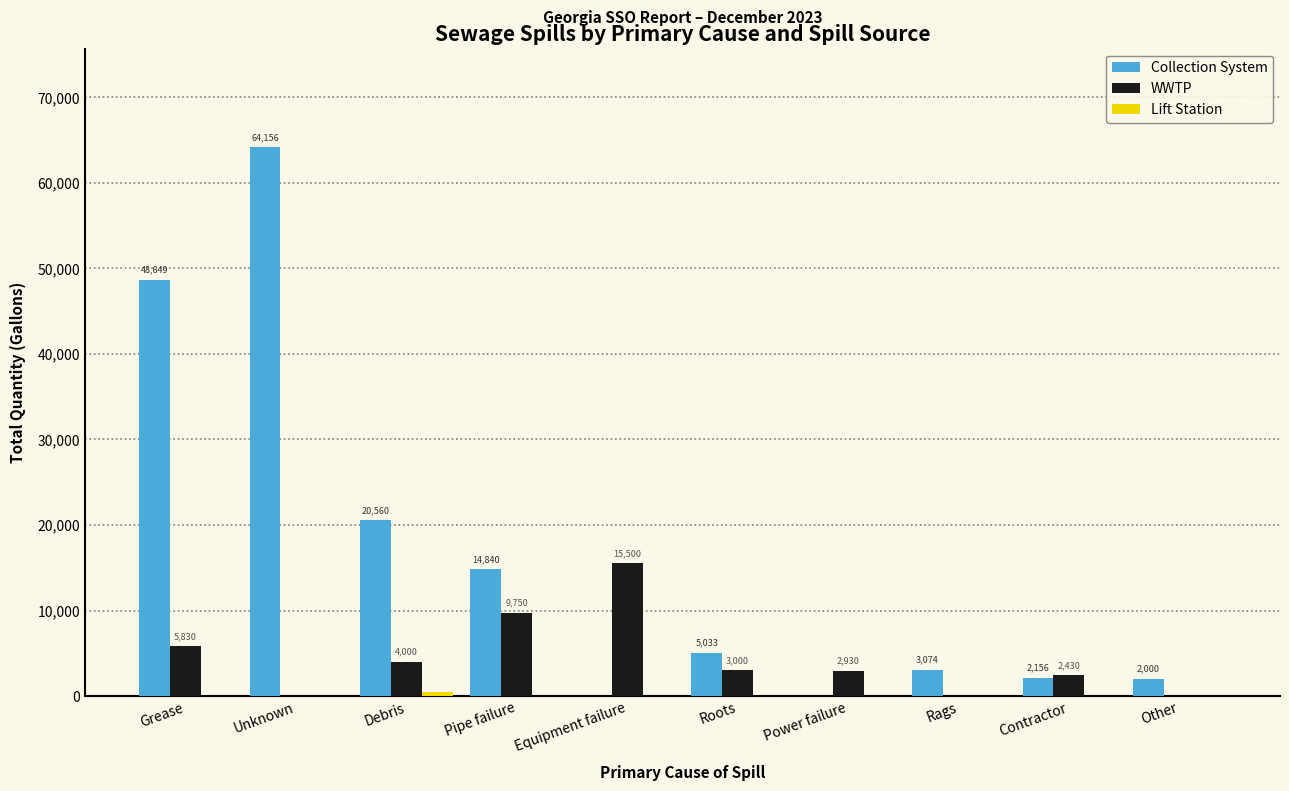

How many distinct data groups are displayed?

3